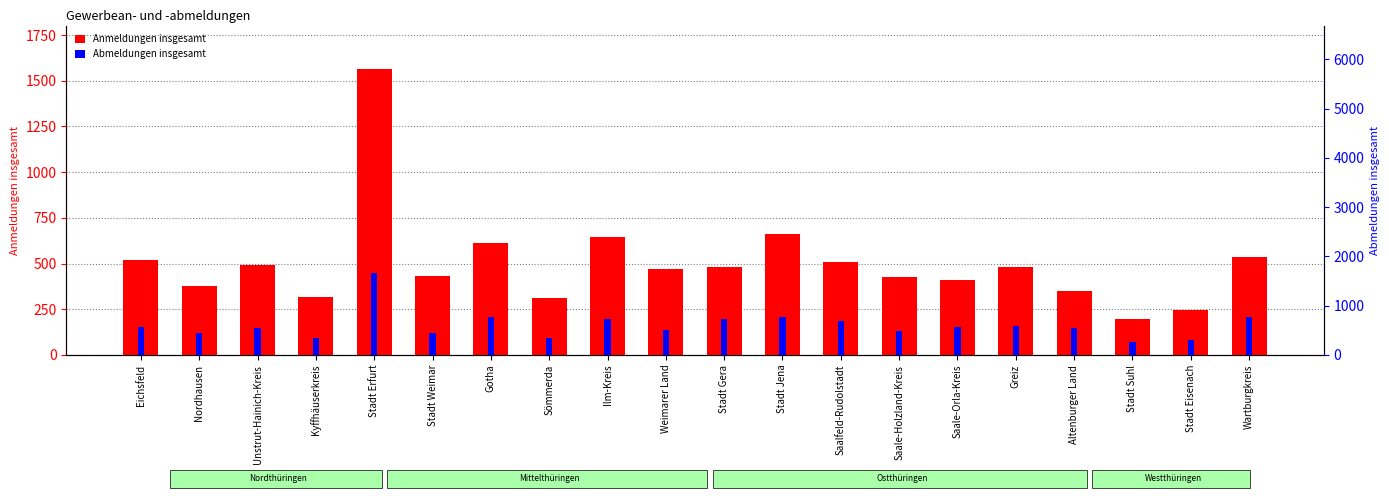

At Stadt Eisenach, list the series in order from largest to smallest.

Abmeldungen insgesamt, Anmeldungen insgesamt